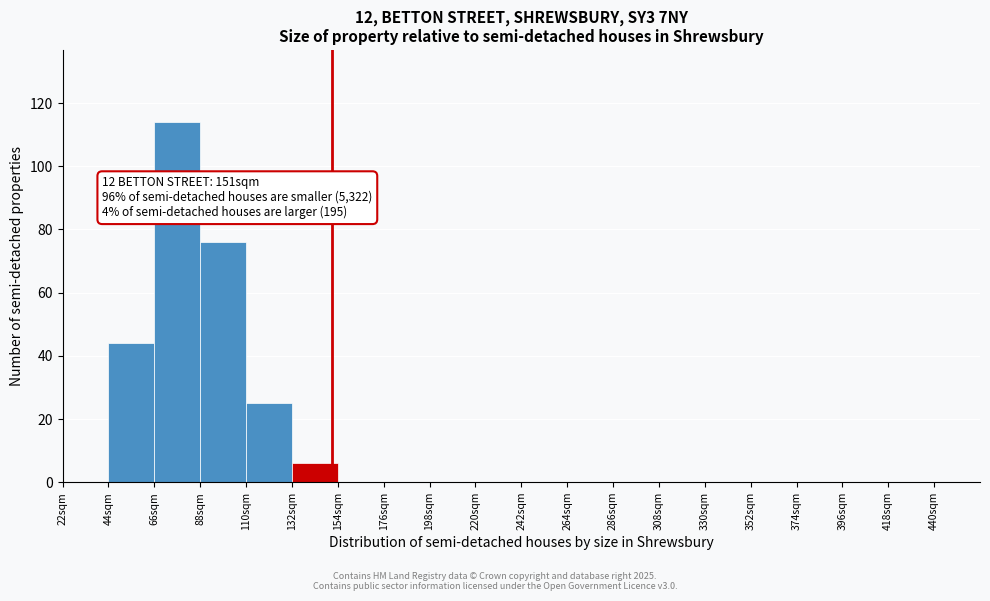

Over which range of the x-axis is the bar tallest?

66 to 88